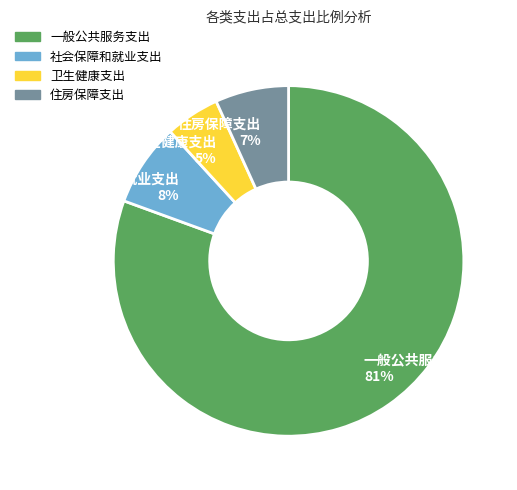

To the nearest percent, what portion does 住房保障支出 represent?

7%